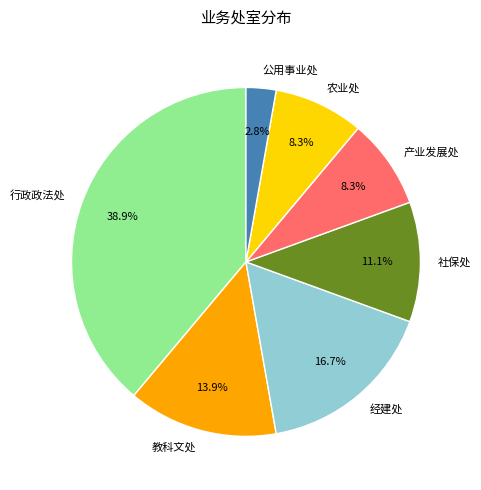

What percentage is the 农业处 slice, to the nearest percent?

8%